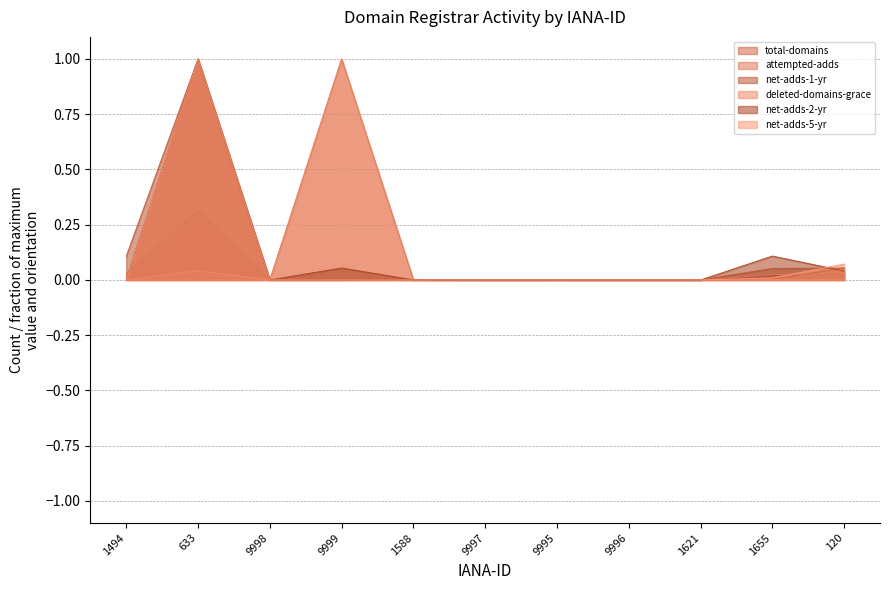

Which series has the largest total across all categories?

attempted-adds